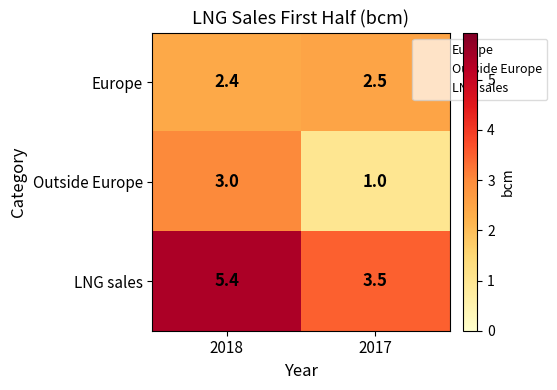

What is the average value of the LNG sales series?

4.5